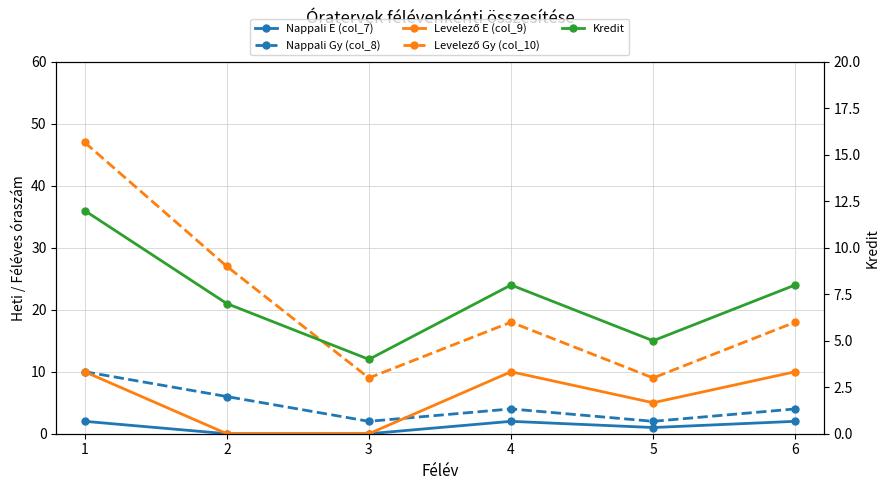

At which label is Kredit closest to 8?

4